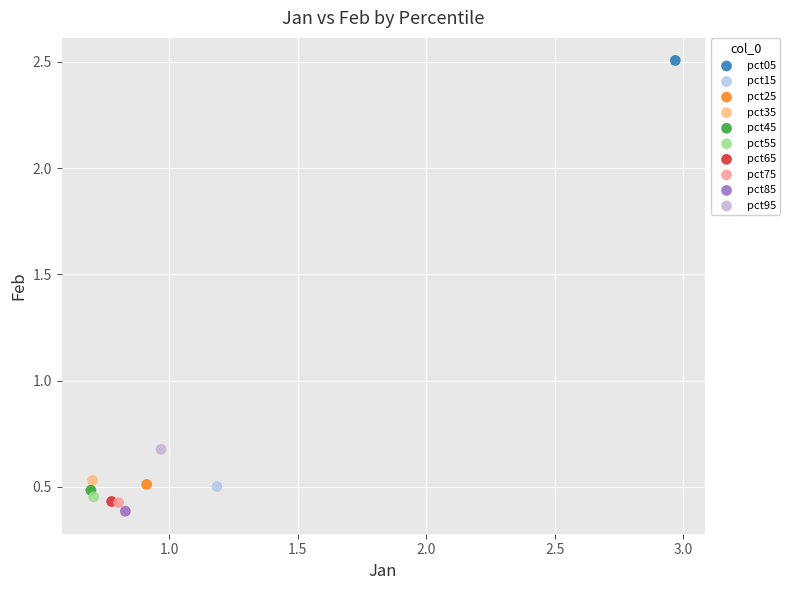

Which series contains the highest Y value?

pct05